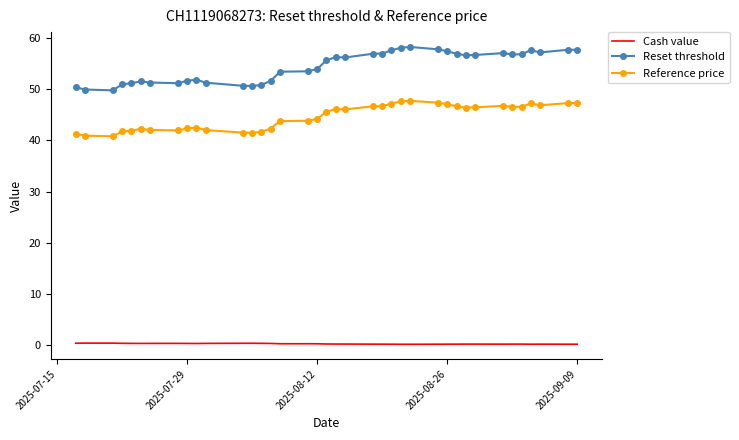

Which series has the largest total across all categories?

Reset threshold